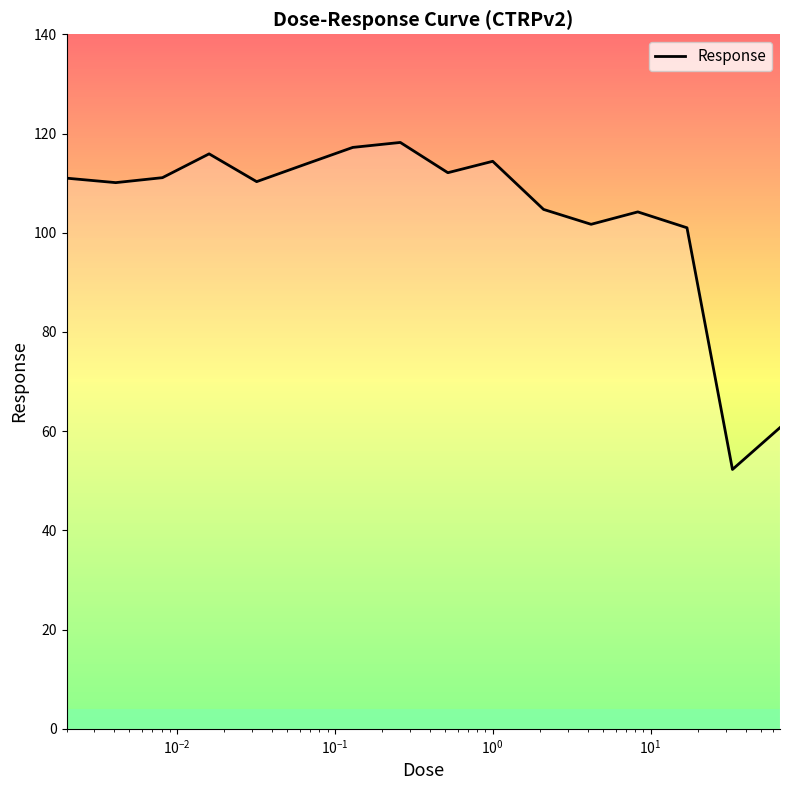

What is the difference between the second highest and second lowest values?

56.5